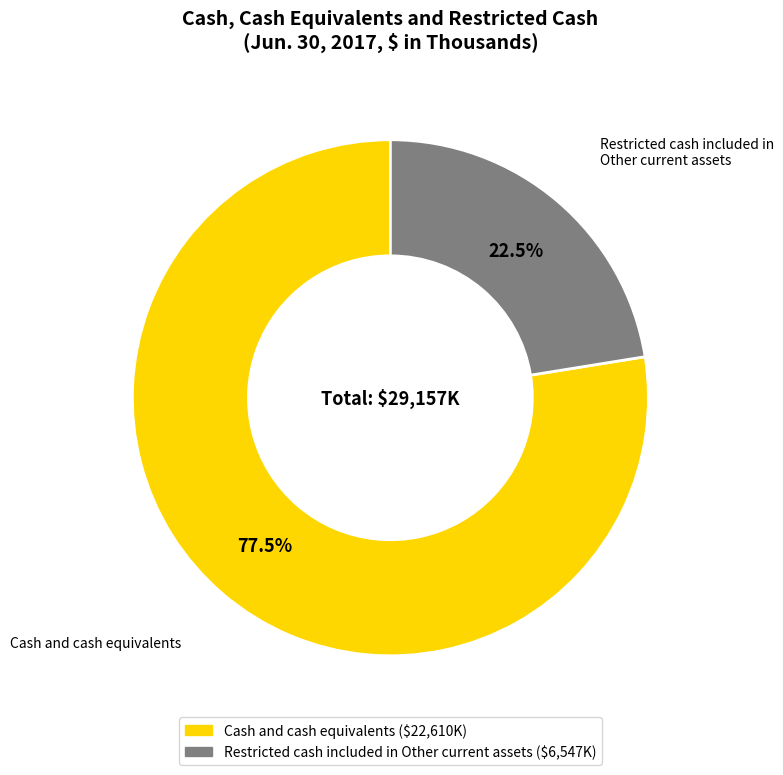

To the nearest percent, what is the average slice percentage?

50%